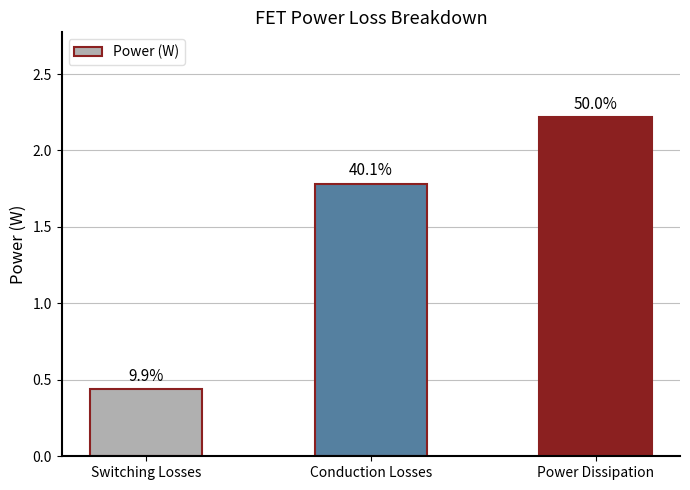

Is it true that the value at Power Dissipation is 2.2?

True